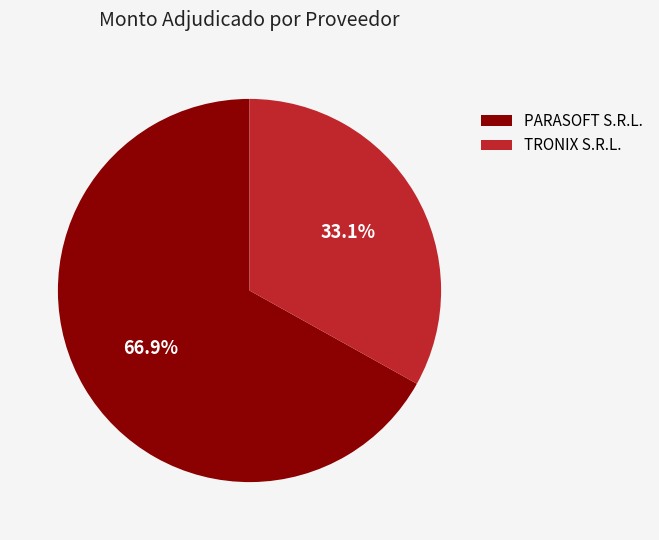

Count the number of slices in the pie.

2